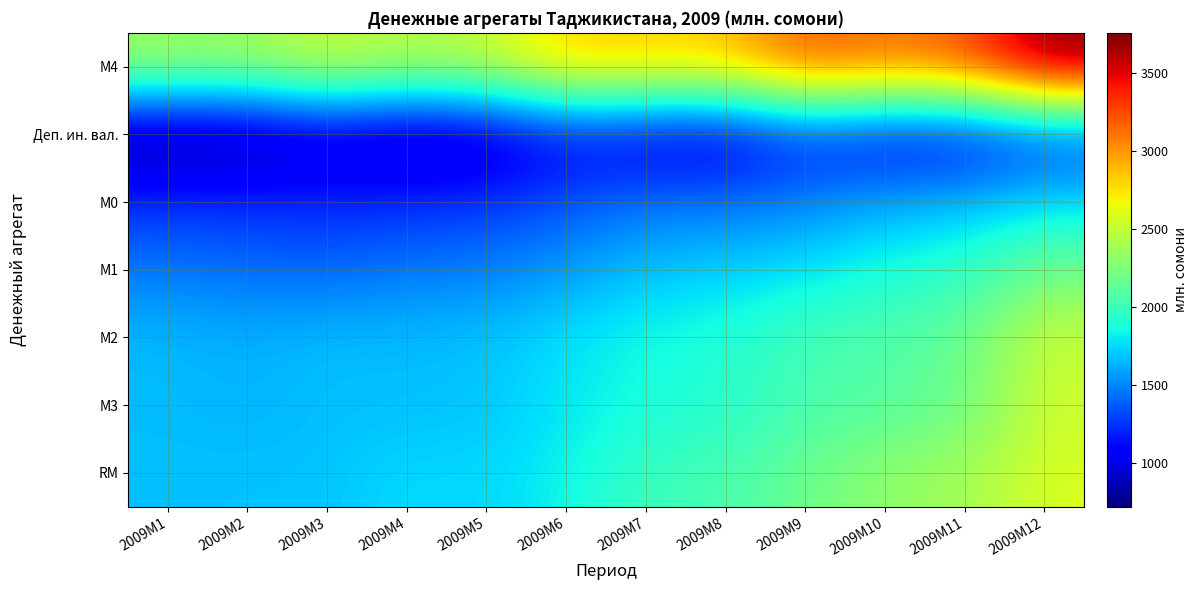

At which category does the chart reach its minimum across all series?

2009M1